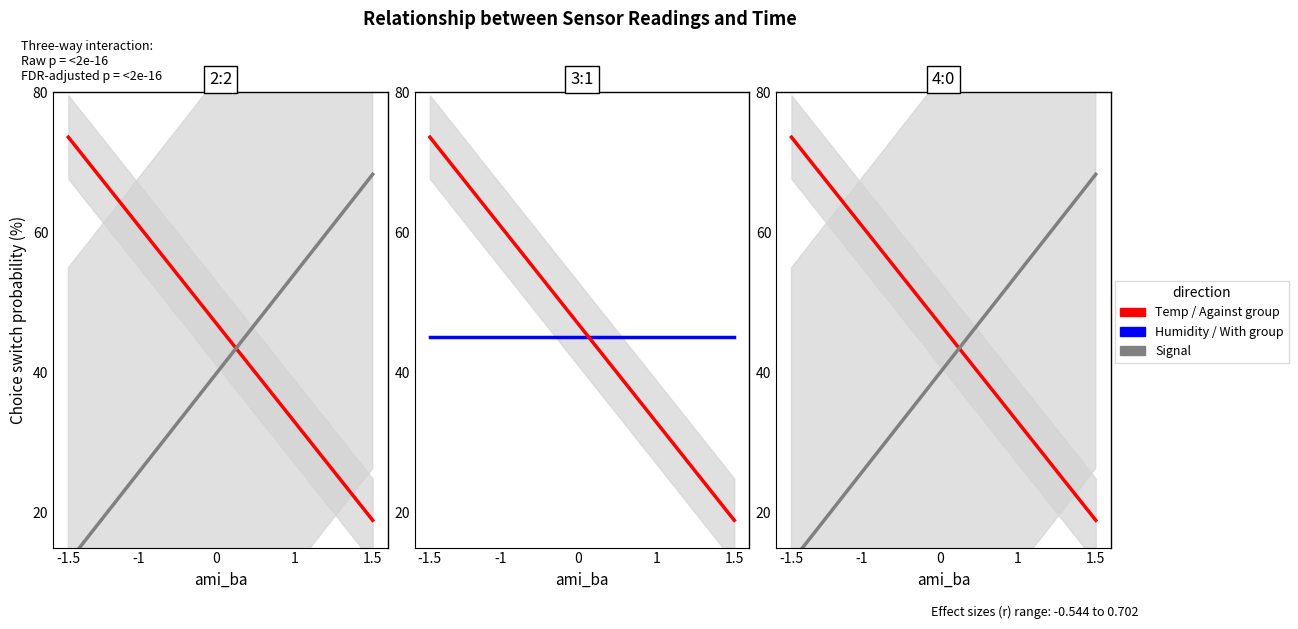

At which category does the chart reach its minimum across all series?

-1.5